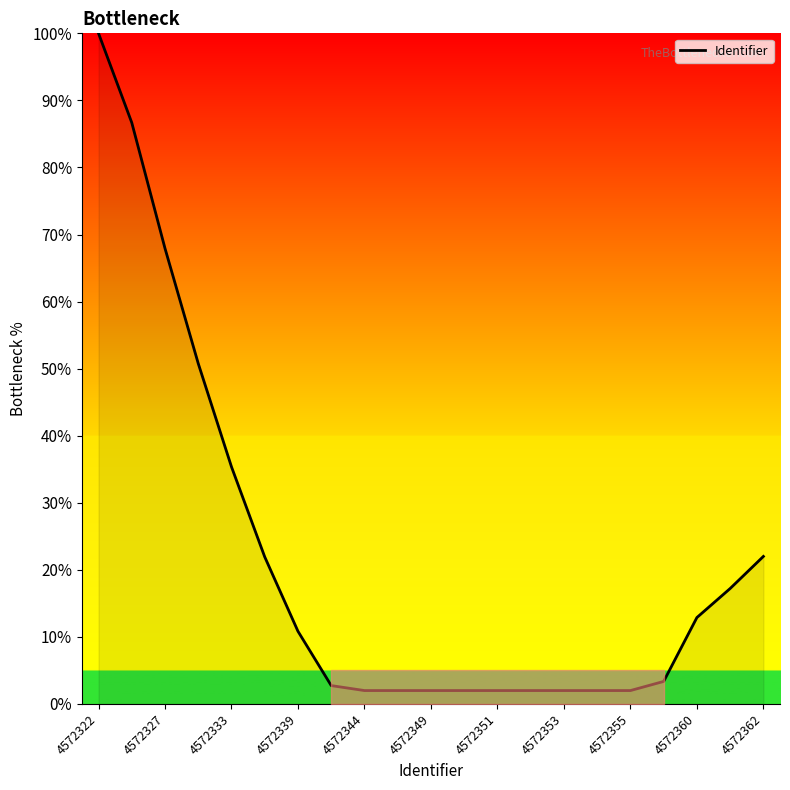

What is the minimum value shown in the chart?

2.0